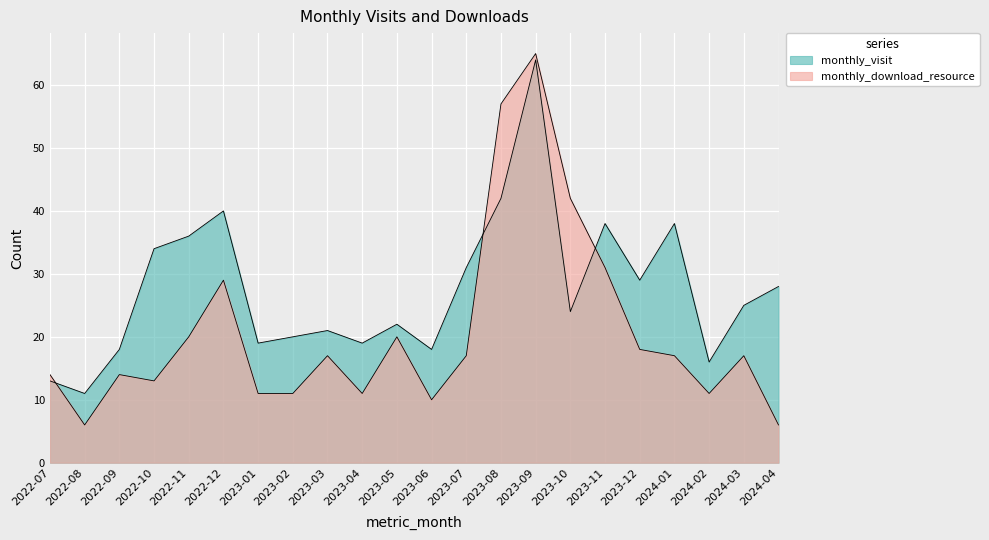

Which series has the largest total across all categories?

monthly_visit